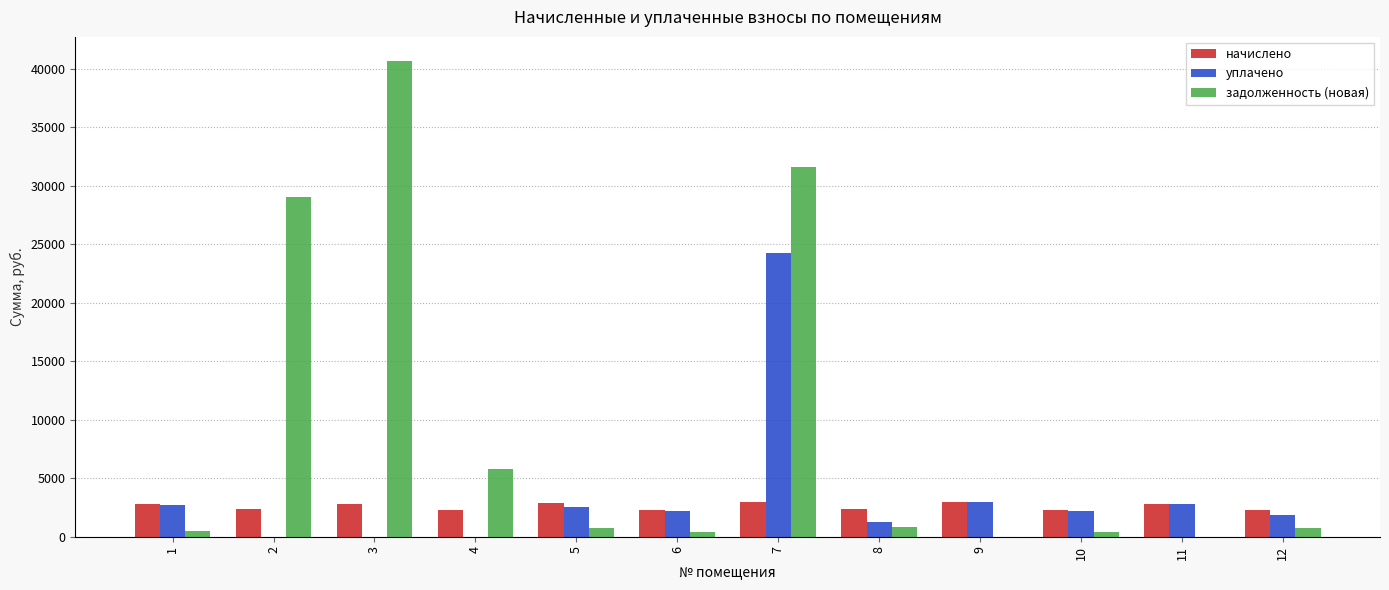

Which series changed the most between 3 and 4?

задолженность (новая)